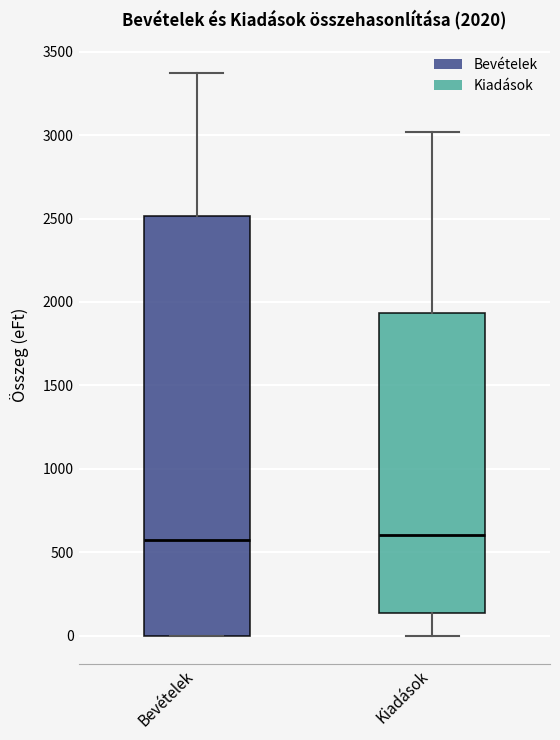

Comparing the boxes themselves (not the whiskers), which one is the tallest?

Bevételek